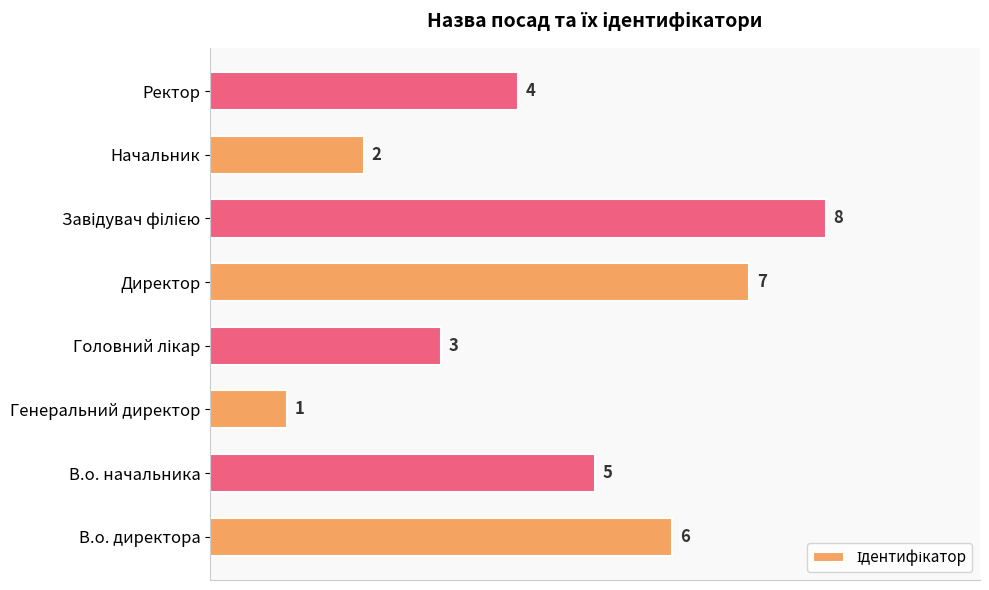

What is the difference between the maximum and second lowest values?

6